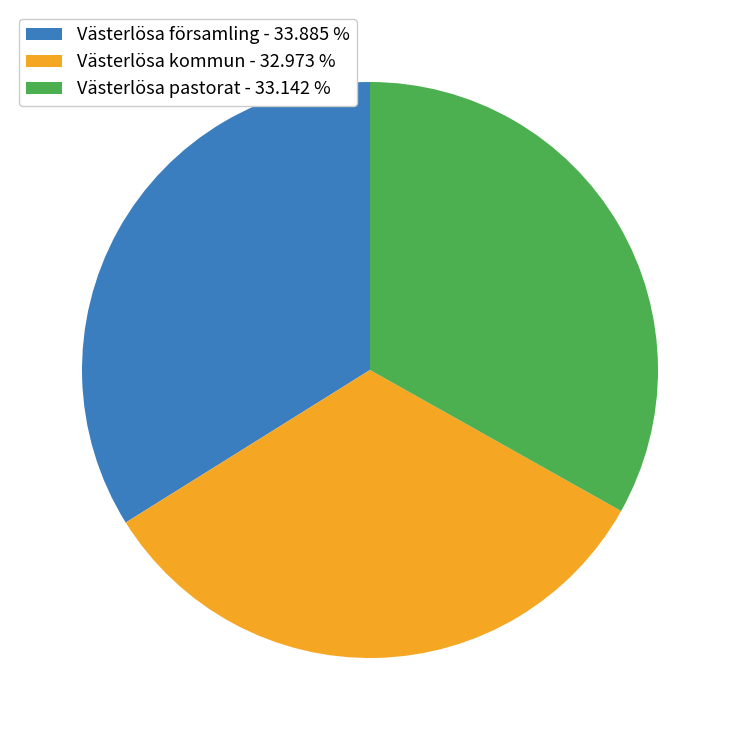

The Västerlösa pastorat slice represents 27% of the pie. True or false?

False